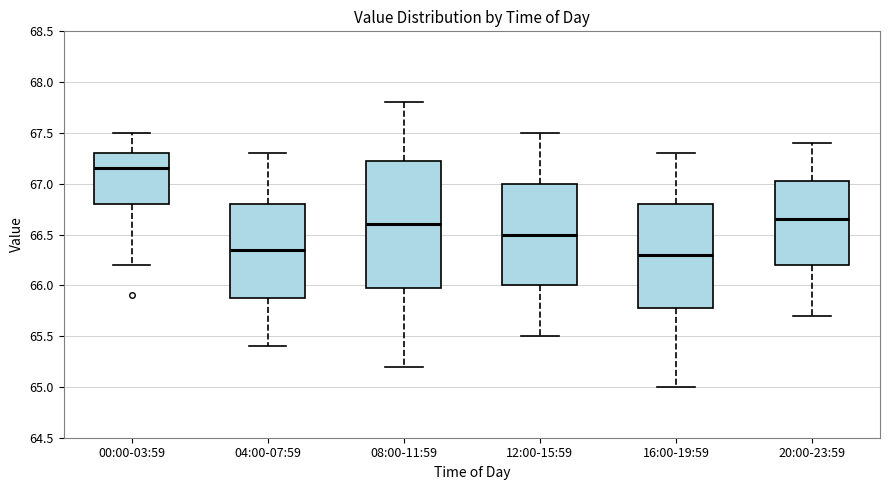

Which box is the tallest, from its lower edge to its upper edge?

08:00-11:59